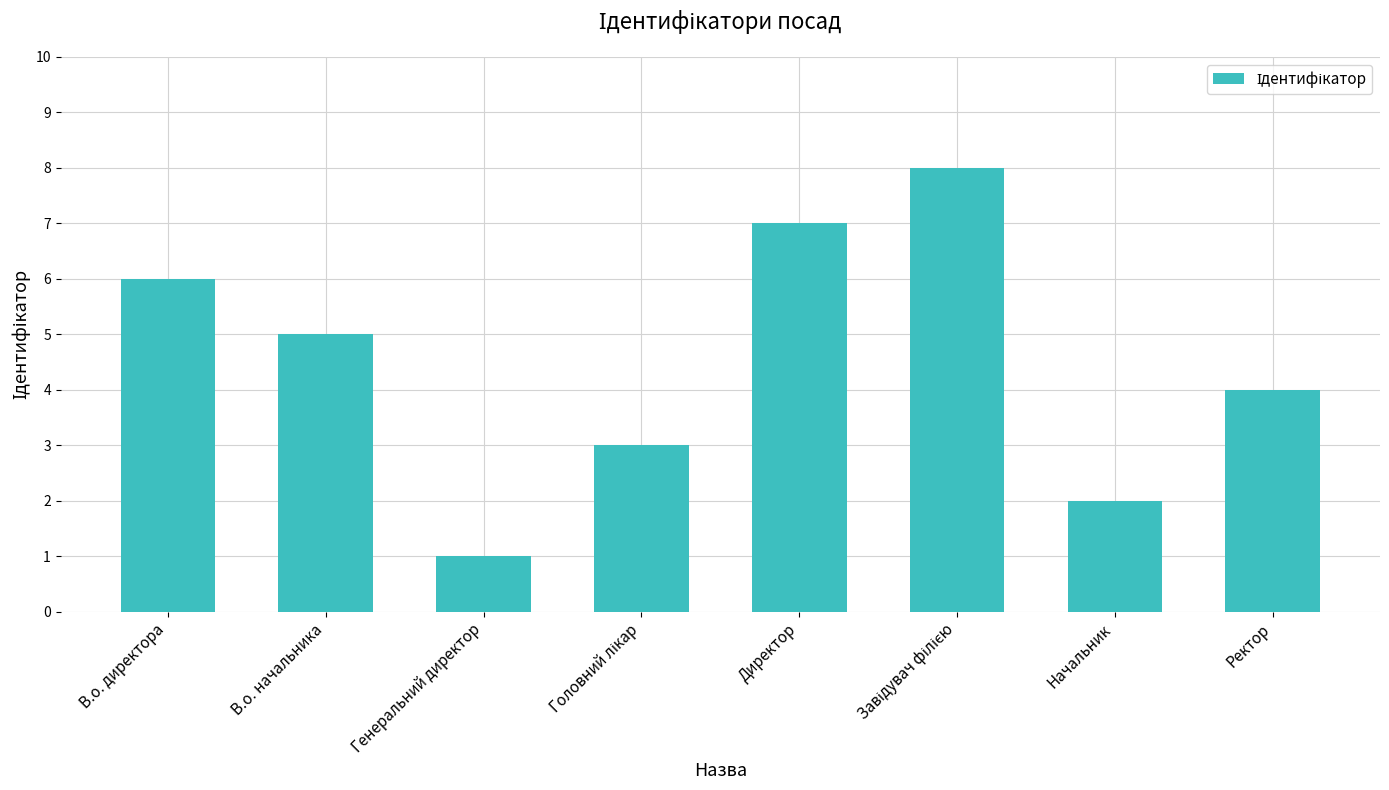

Reading right to left, what are all the values shown in this chart?

4	2	8	7	3	1	5	6